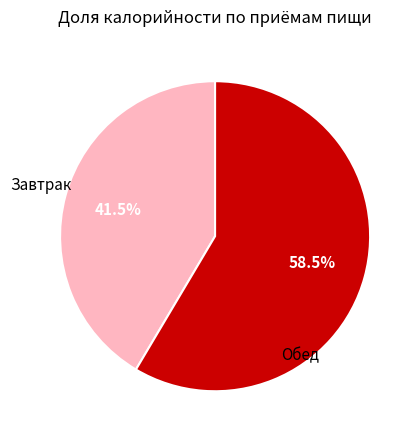

Is there a majority slice in this chart?

Yes